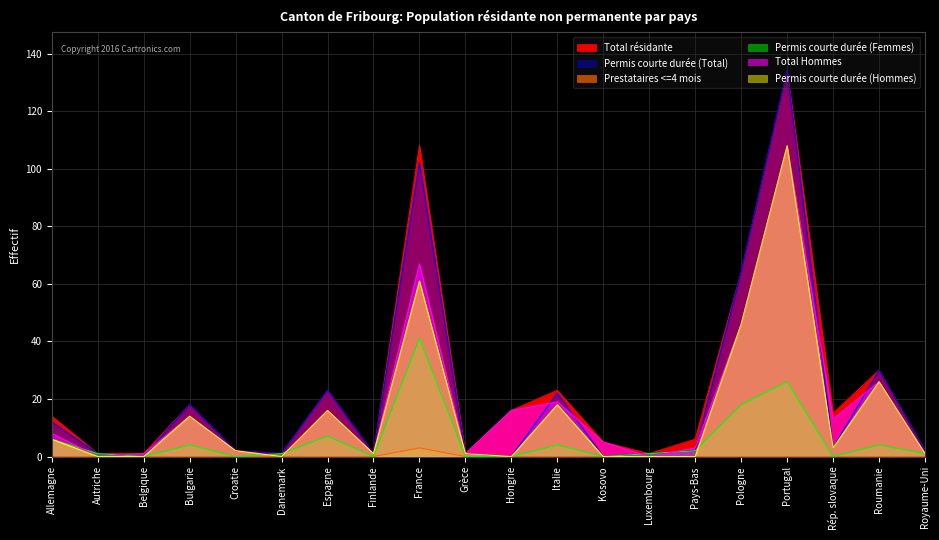

What is the average value of the Total résidante series?

23